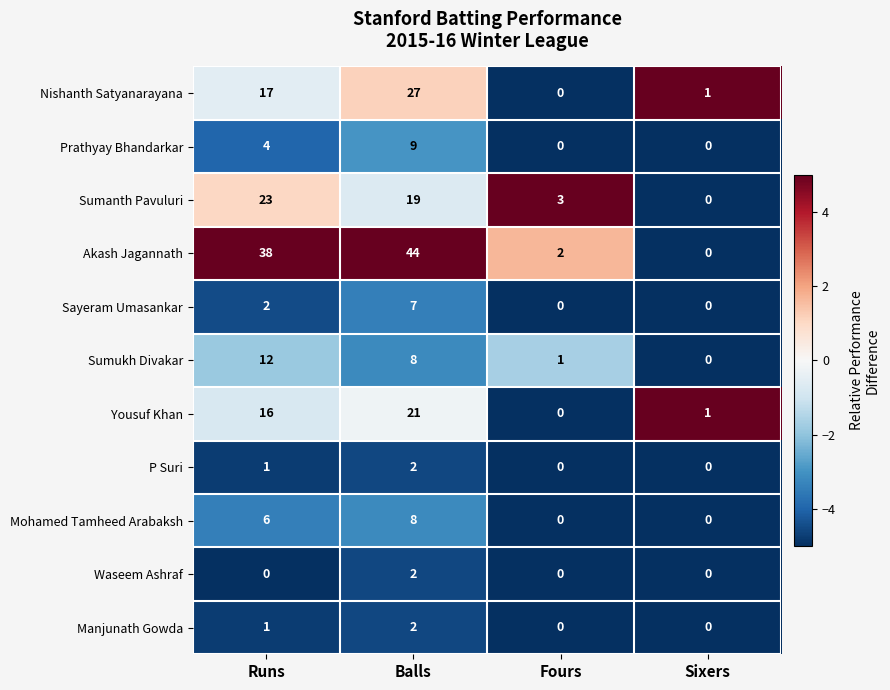

True or false: P Suri has a value of 0 at Balls.

False